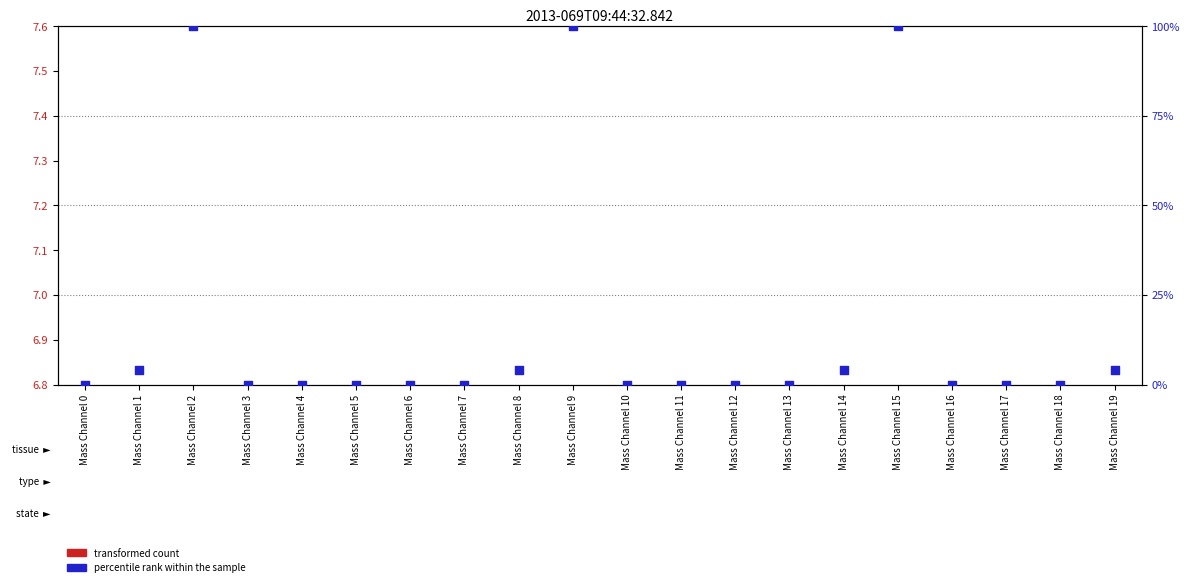

At how many categories does at least one series exceed 39?

3